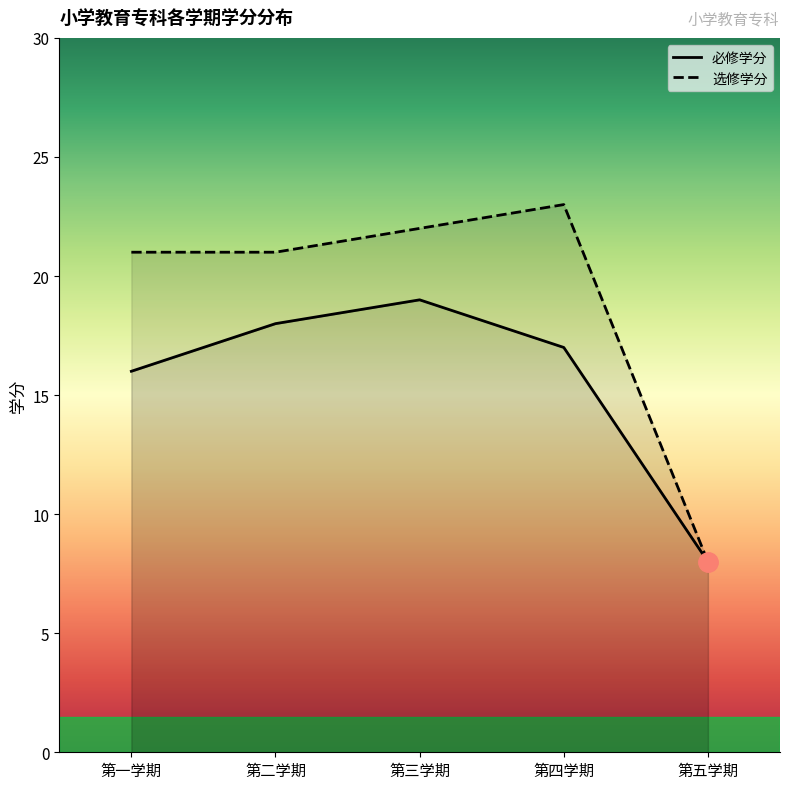

True or false: the data shows 16 at 第一学期.

True